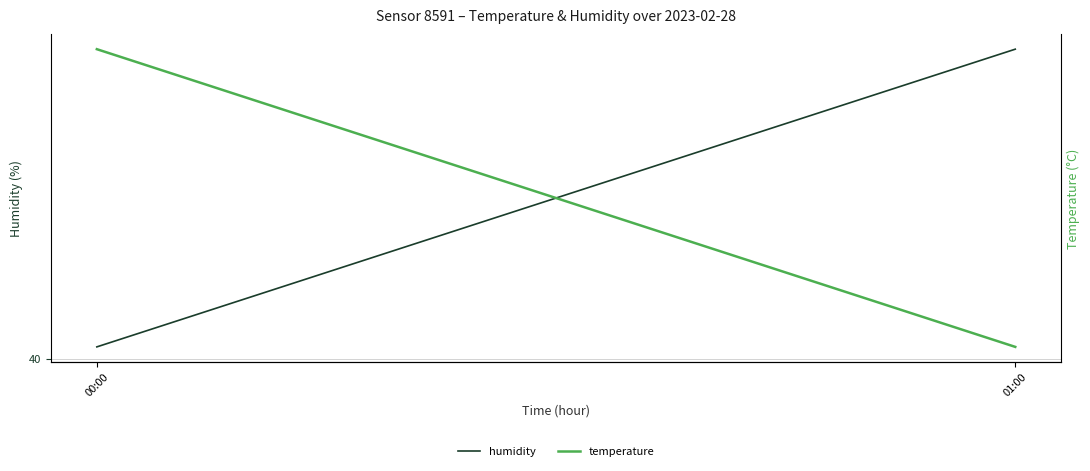

List the series in order of their peak value, highest first.

humidity, temperature